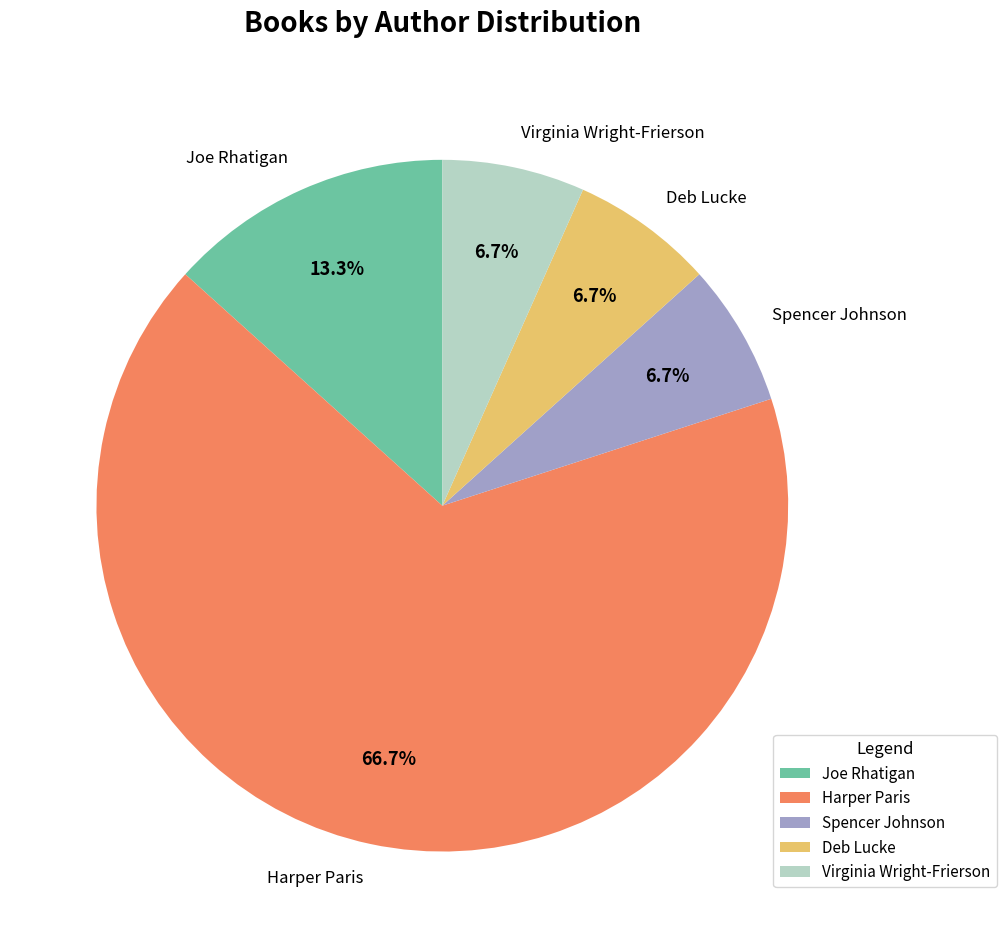

Is the sum of Virginia Wright-Frierson and Deb Lucke greater than half?

No